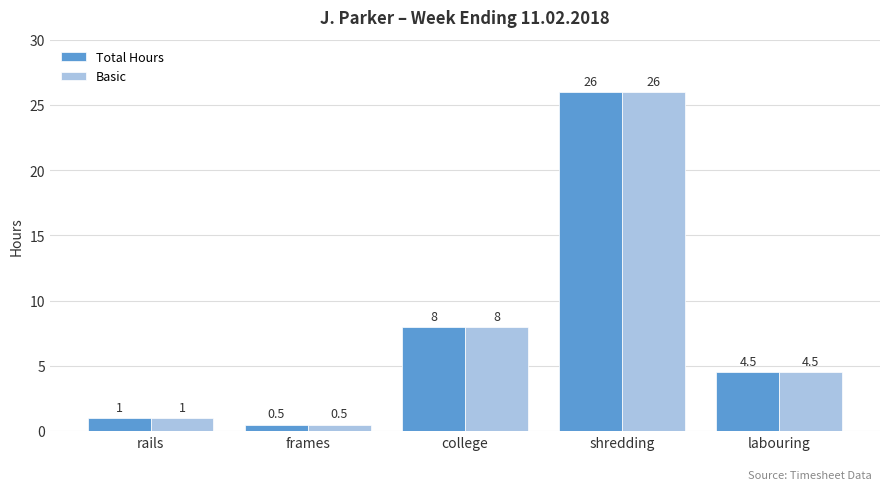

Where is Basic nearest to the value 13?

college